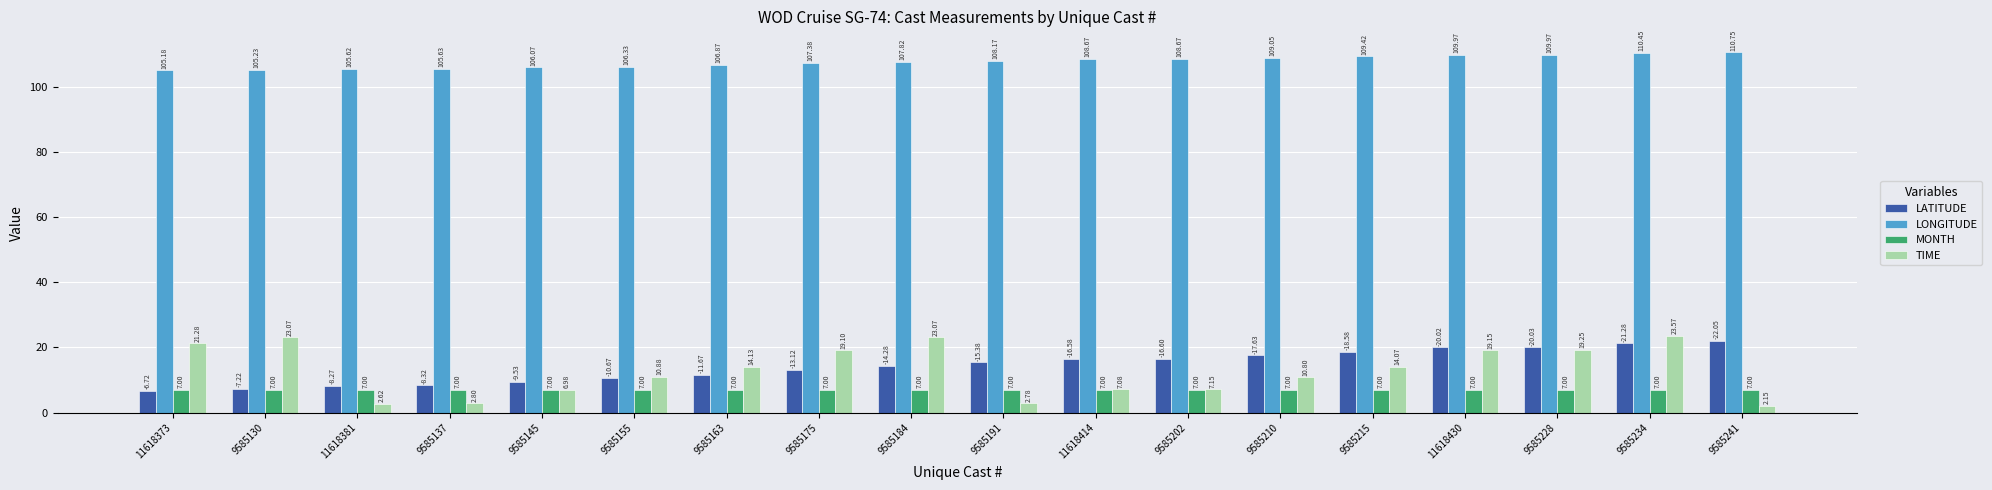

Which series has the largest total across all categories?

LONGITUDE